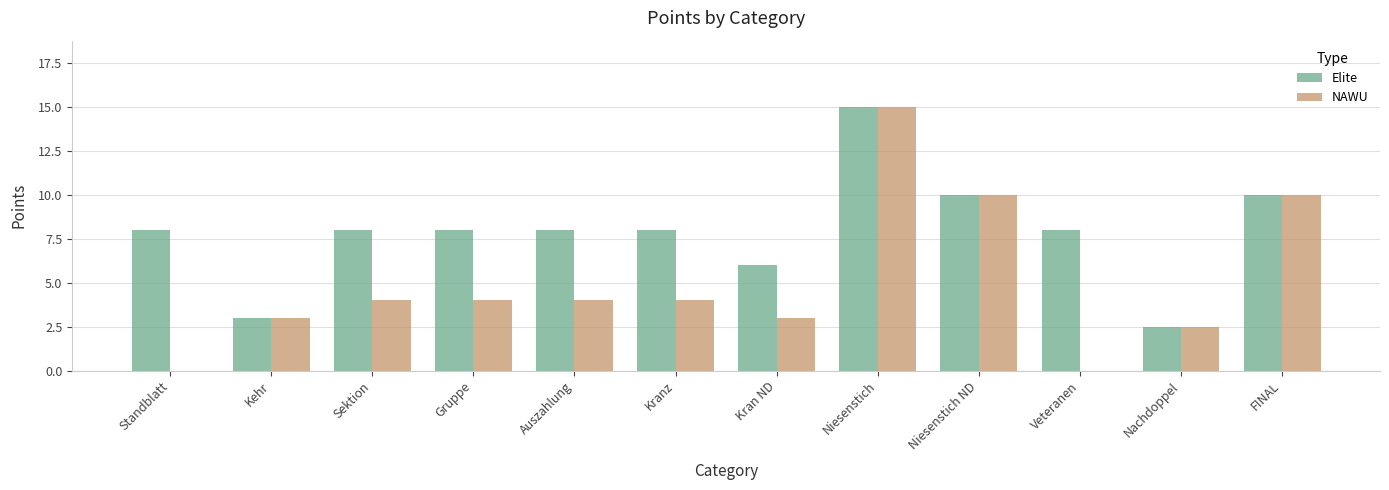

Reading right to left, list all the values displayed in this chart.

Elite: FINAL=10.0	Nachdoppel=2.5	Veteranen=8.0	Niesenstich ND=10.0	Niesenstich=15.0	Kran ND=6.0	Kranz=8.0	Auszahlung=8.0	Gruppe=8.0	Sektion=8.0	Kehr=3.0	Standblatt=8.0
NAWU: FINAL=10.0	Nachdoppel=2.5	Veteranen=0.0	Niesenstich ND=10.0	Niesenstich=15.0	Kran ND=3.0	Kranz=4.0	Auszahlung=4.0	Gruppe=4.0	Sektion=4.0	Kehr=3.0	Standblatt=0.0